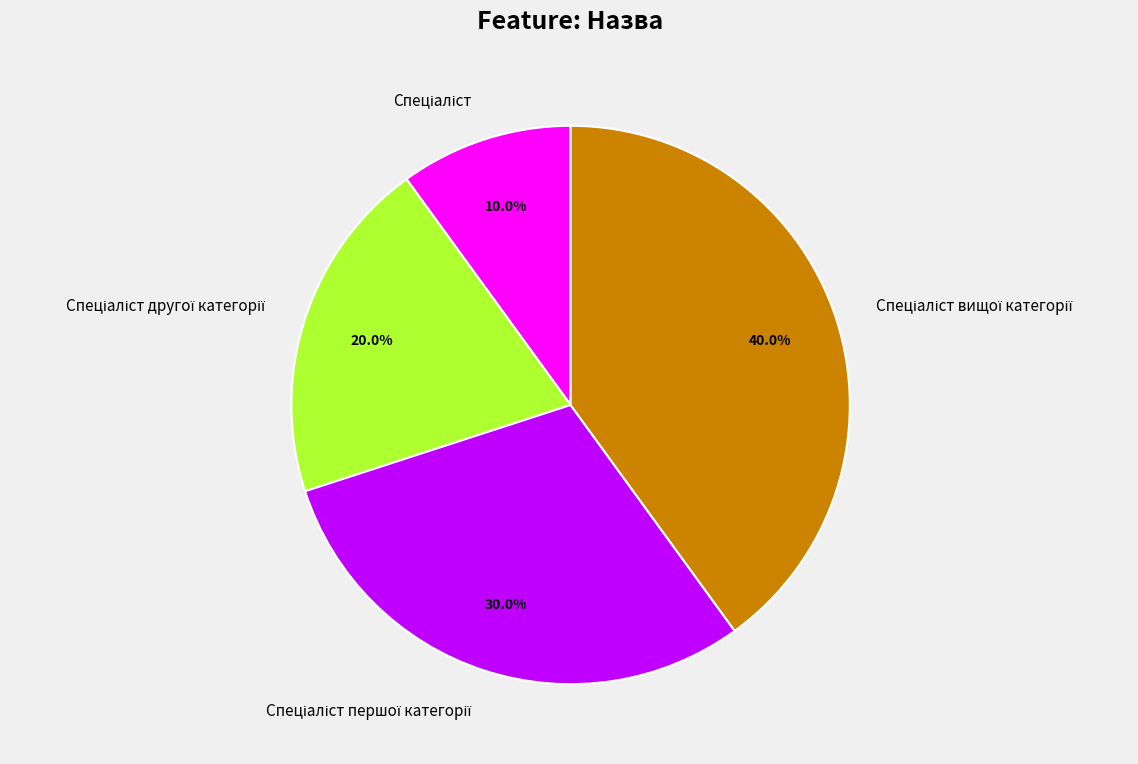

Is there any slice that represents more than half of the pie?

No